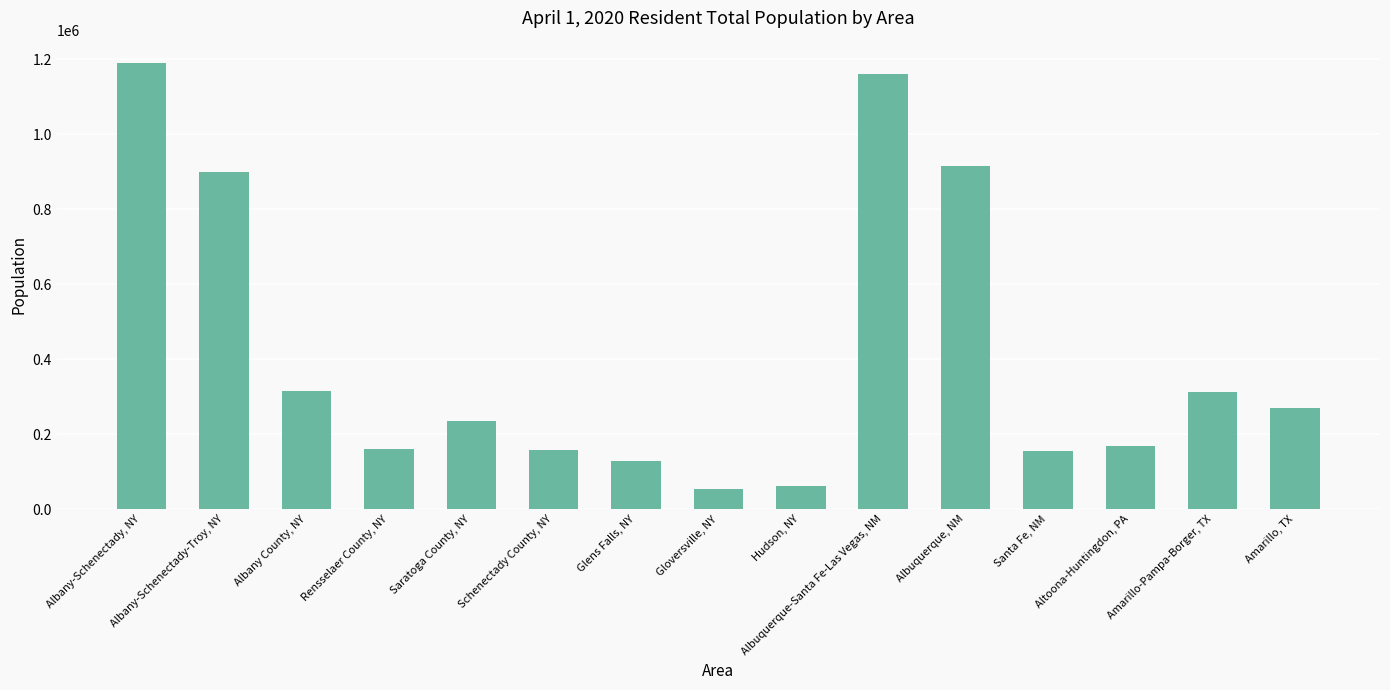

What is the smallest value displayed?

53322